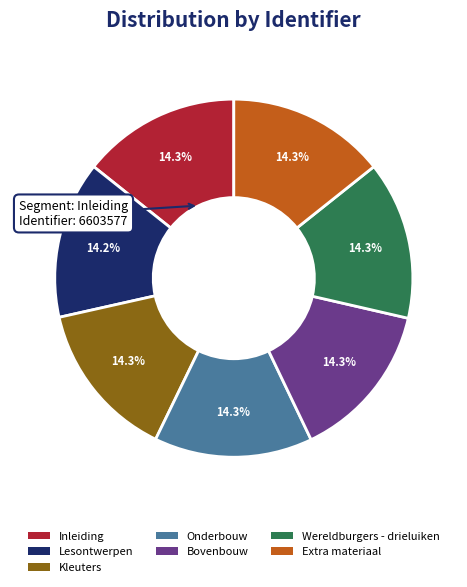

What percentage is the Bovenbouw slice, to the nearest percent?

14%